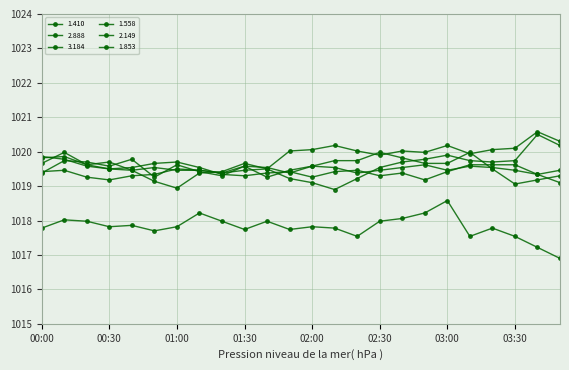

Between which two adjacent categories do 1.853 and 2.888 first intersect?

00:10 and 00:20